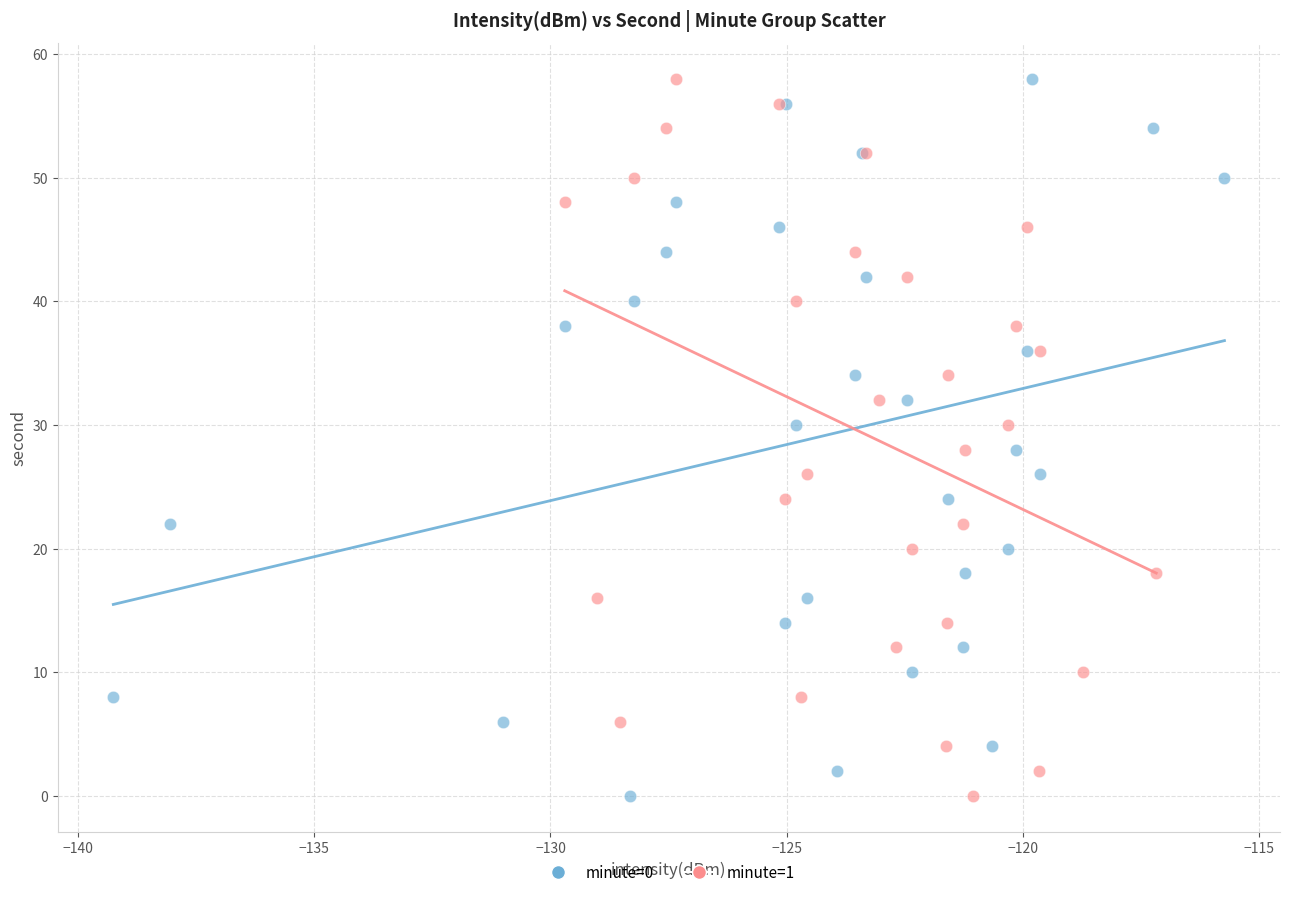

What are all the series names shown in the legend?

minute=0, minute=1